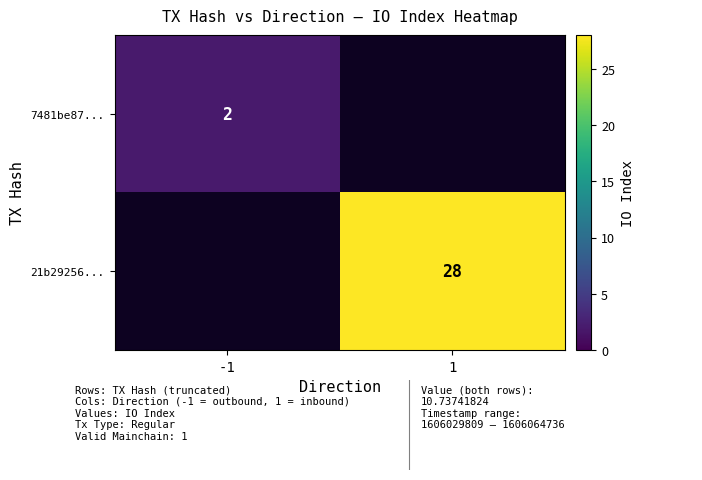

Is the value of 21b29256... at 1 greater than the value of 7481be87... at -1?

Yes